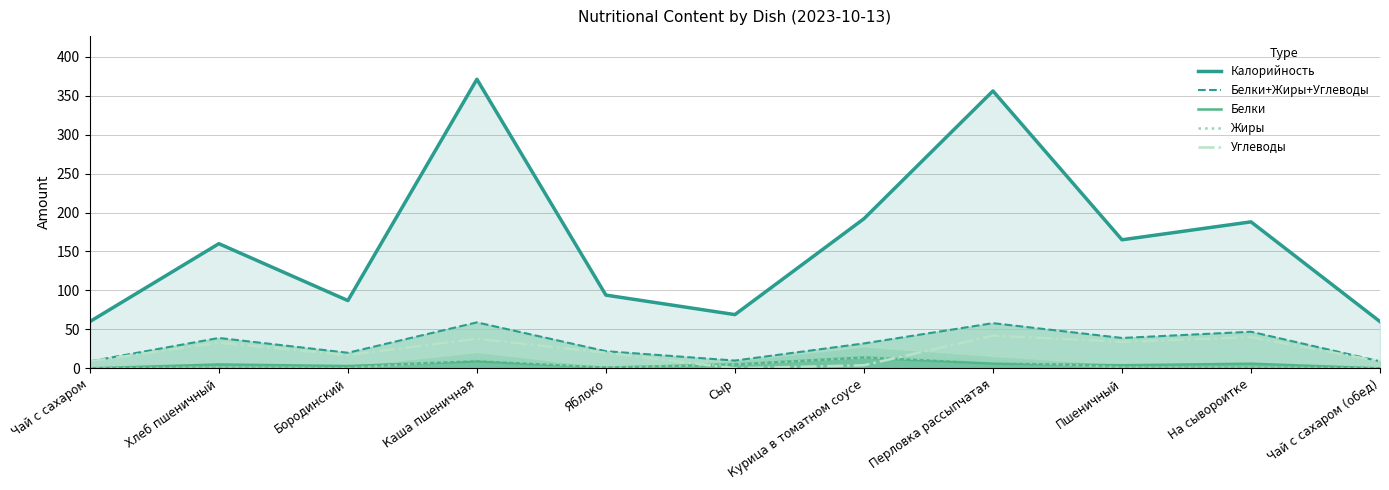

In Жиры, how many points are higher than both neighbors (excluding endpoints)?

3